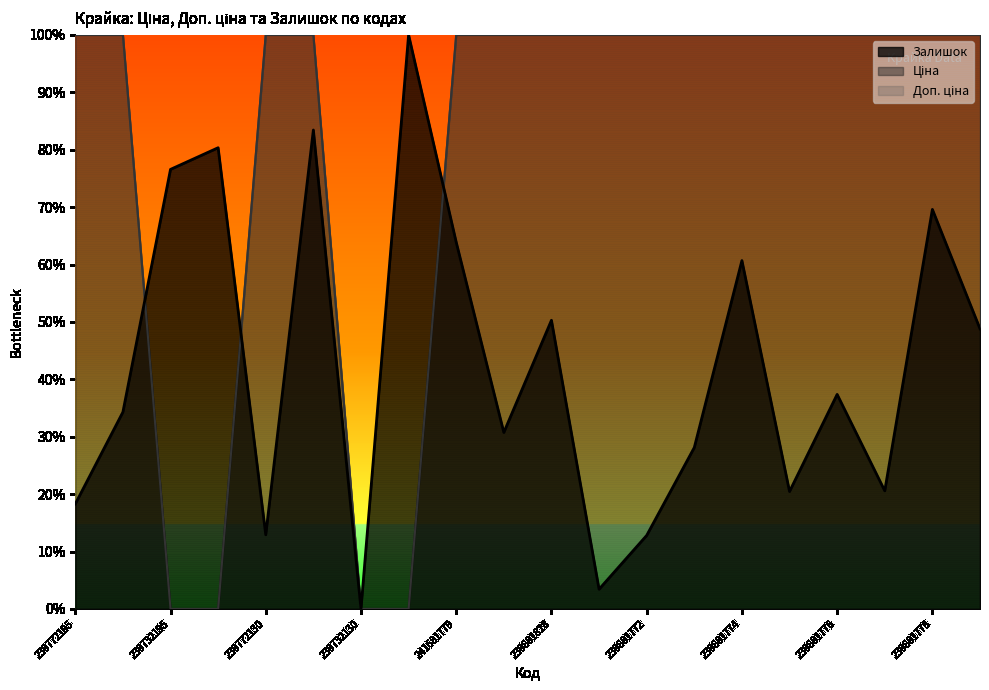

Rank the series by their maximum value, from highest to lowest.

Ціна, Доп. ціна, Залишок